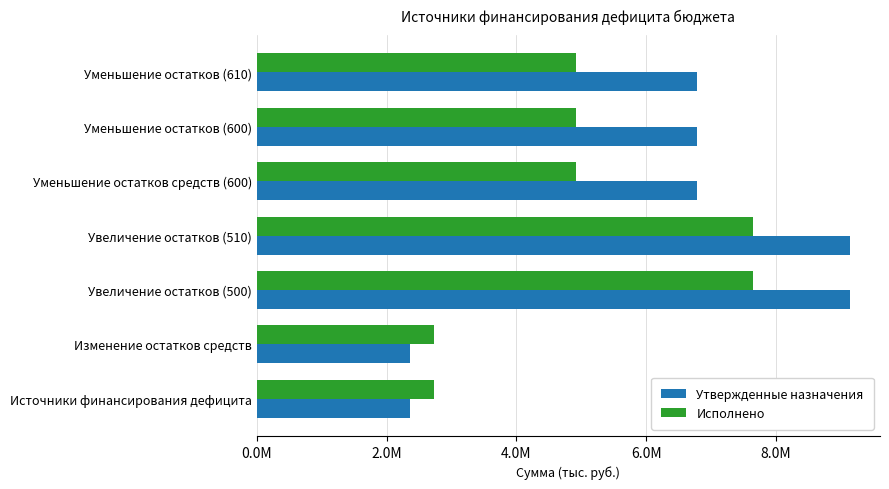

Which series has the largest total across all categories?

Утвержденные назначения